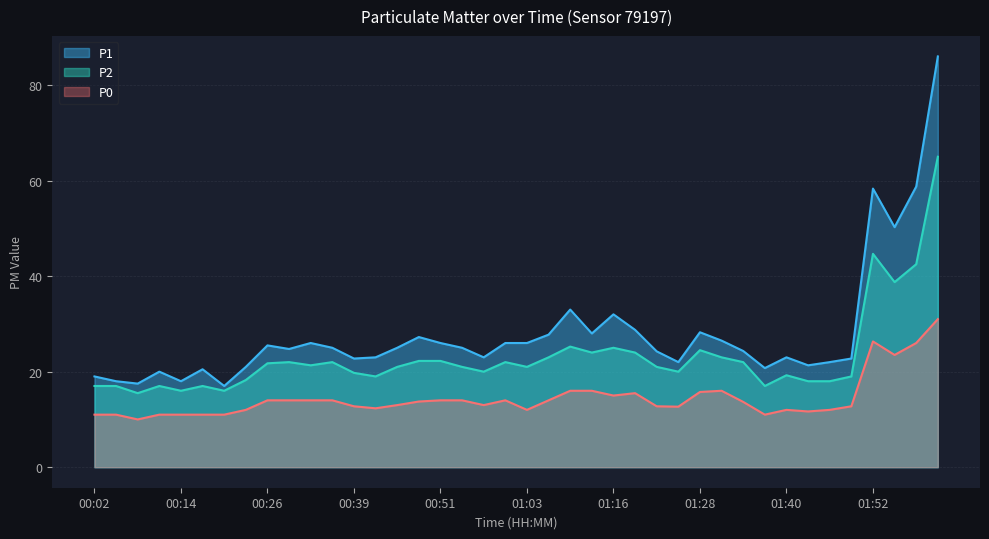

What is the difference between the second highest and second lowest values in the P0 series?

15.3